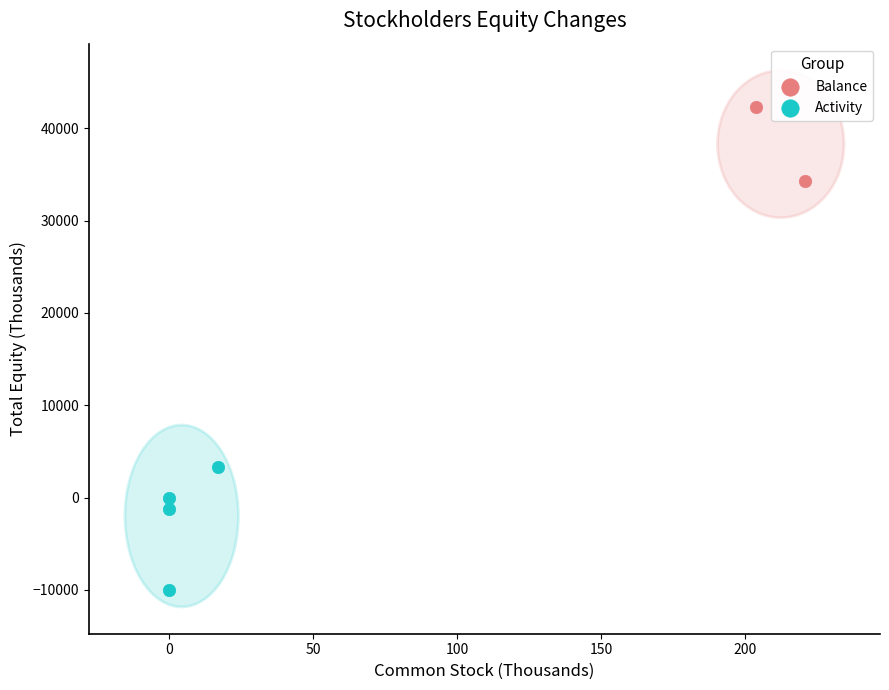

Which series contains the highest Y value?

Balance